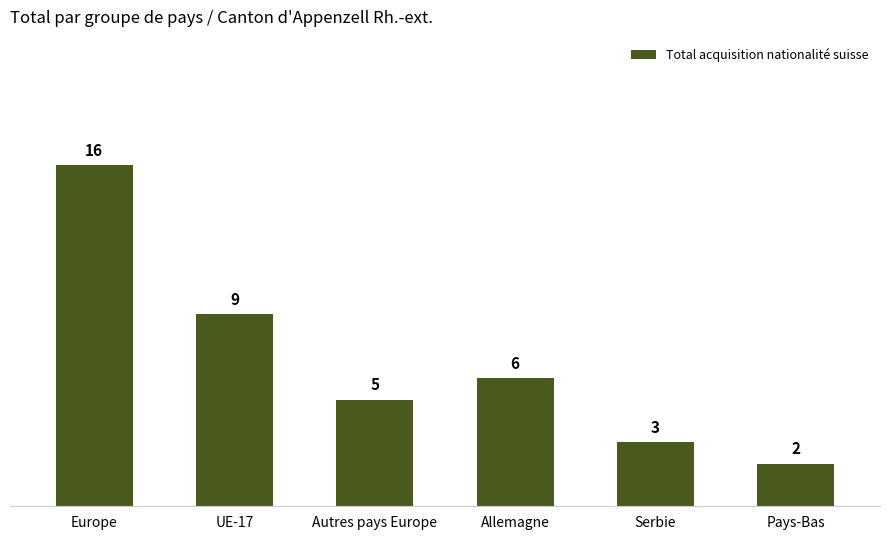

What is the difference between the maximum and minimum values?

14